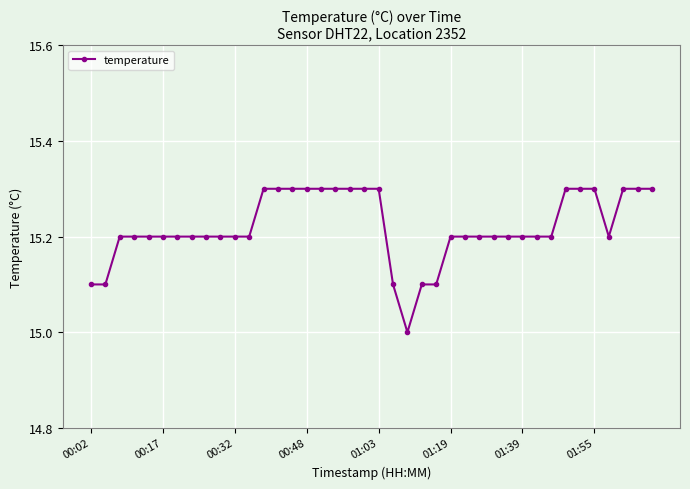

What is the sum of all values?

608.8